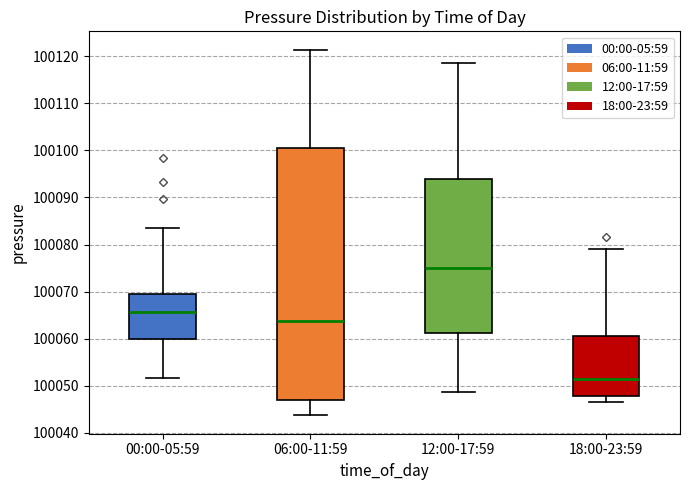

Reading left to right, transcribe this box plot: for each box, give where its median line is, the range the box spans, and where its two whiskers end, as read against the y-axis. The values are not printed on the chart, so give them approximately, as read against the axis.

00:00-05:59: median 100066, box 100060 to 100070, whiskers 100052 to 100083
06:00-11:59: median 100064, box 100047 to 100100, whiskers 100044 to 100121
12:00-17:59: median 100075, box 100061 to 100094, whiskers 100049 to 100119
18:00-23:59: median 100052, box 100048 to 100061, whiskers 100047 to 100079